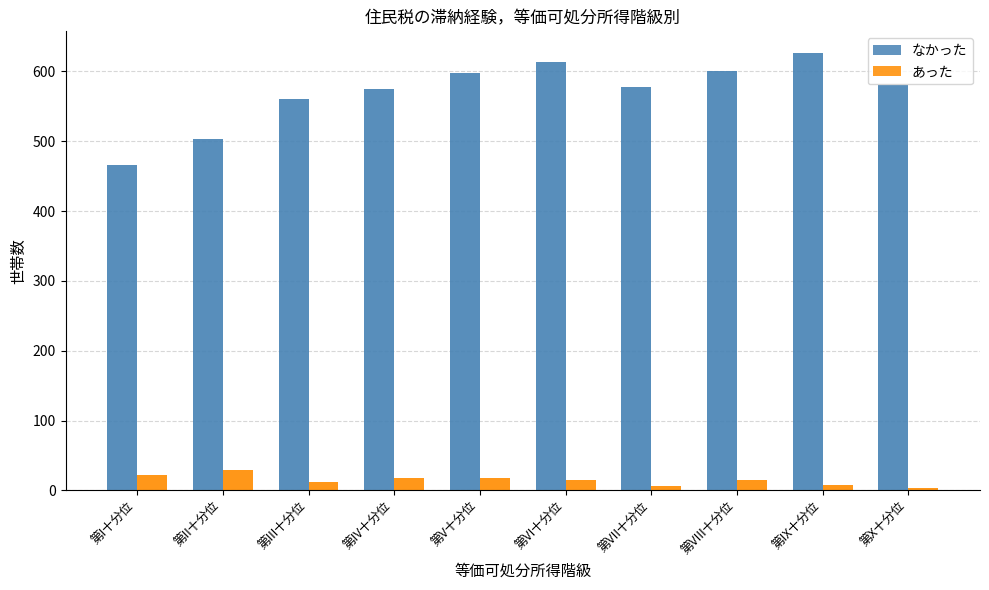

How many distinct data groups are displayed?

2